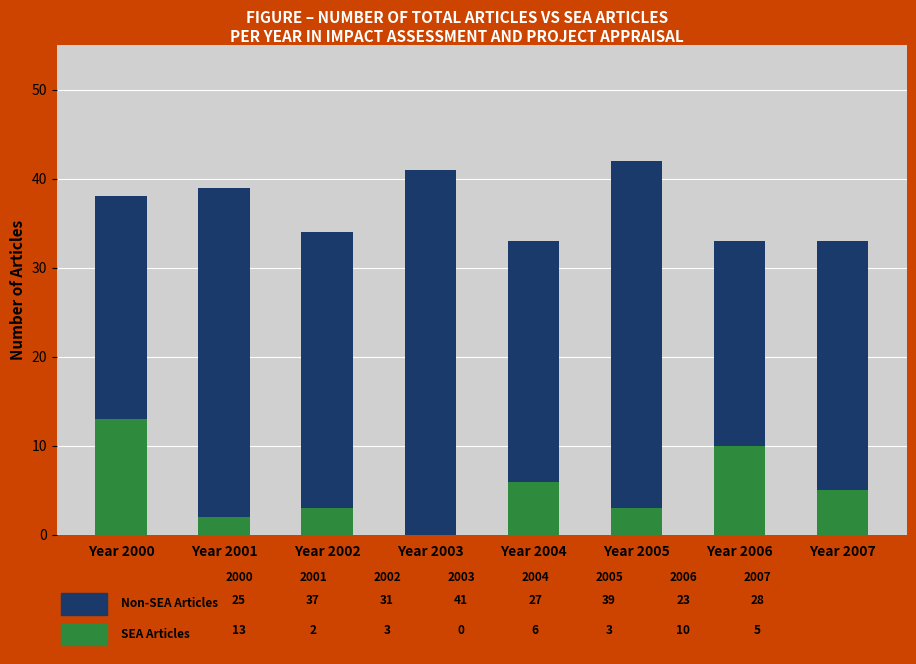

What is the total value across all series at Year 2004?

33